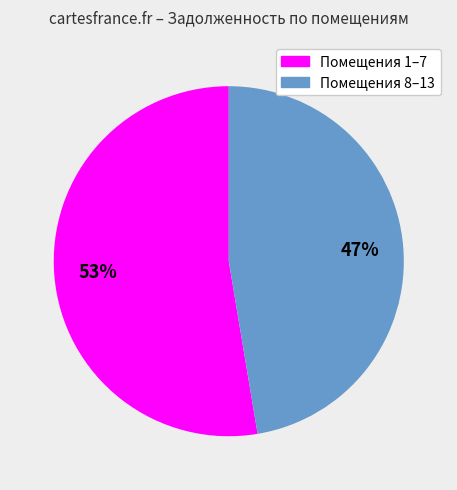

Does any single category account for the majority?

Yes